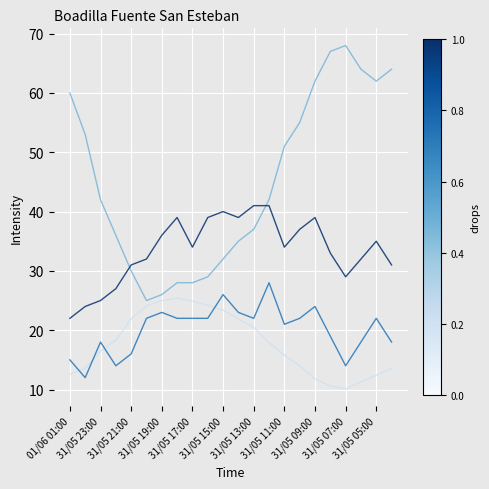

What is the maximum value shown in the chart?

68.0